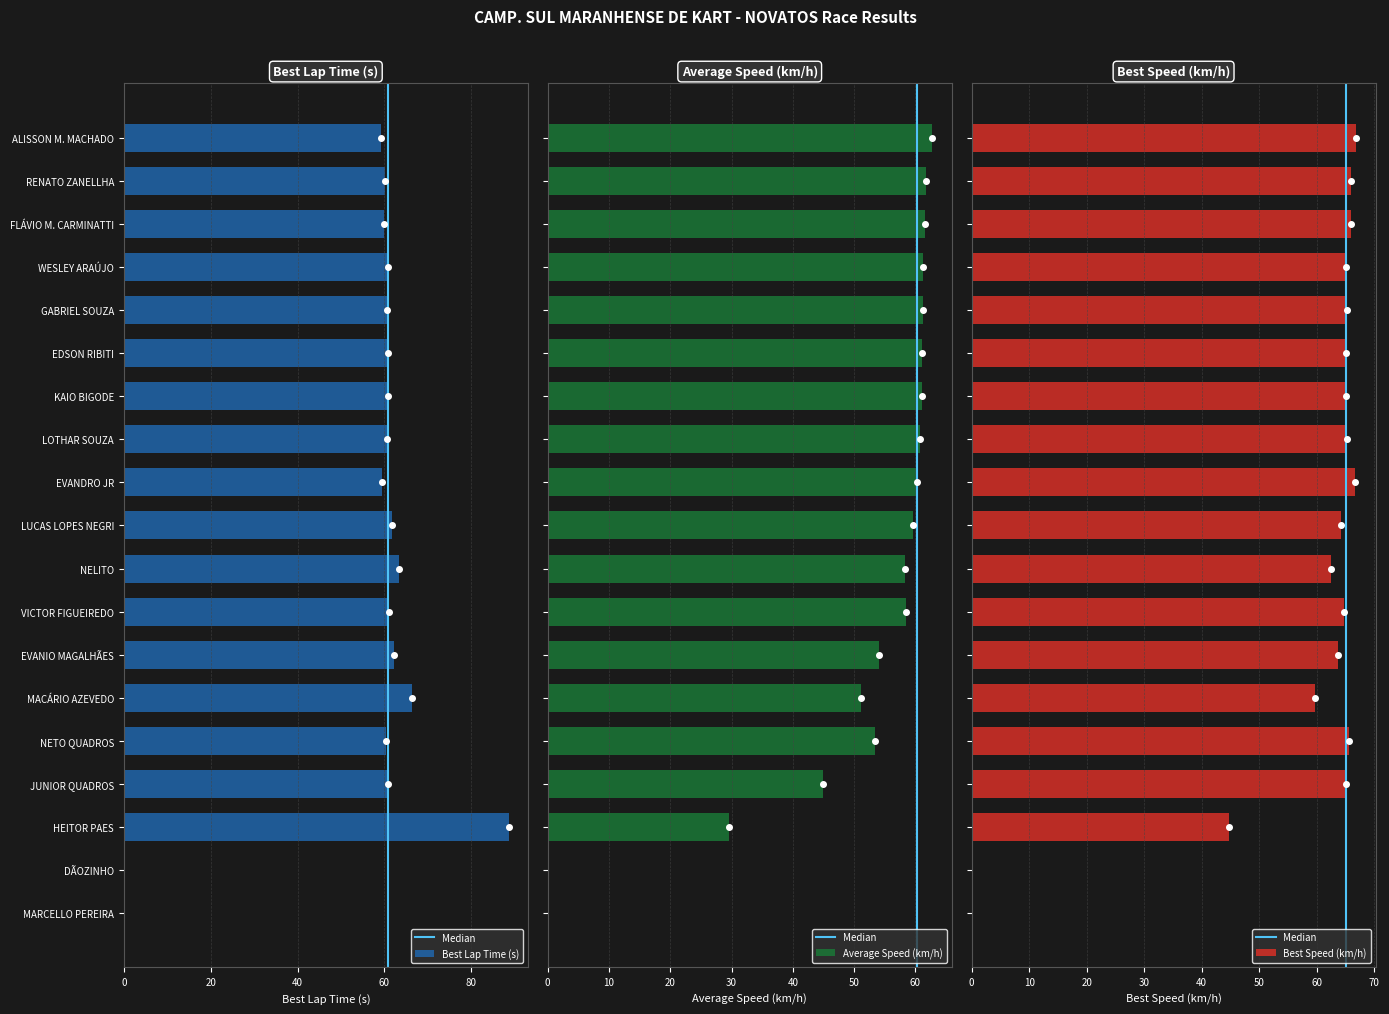

How many positive values does the Best Lap Time (s) series have?

17